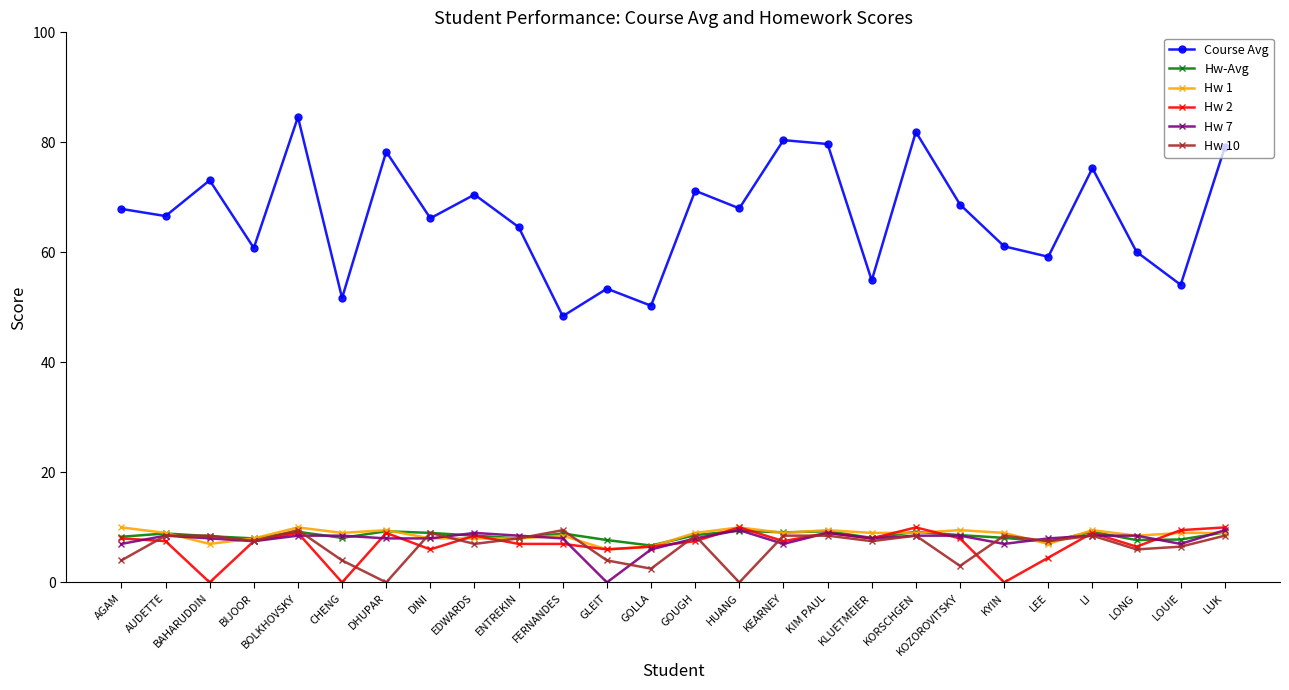

What is the spread (max minus min) of values at EDWARDS?

63.5